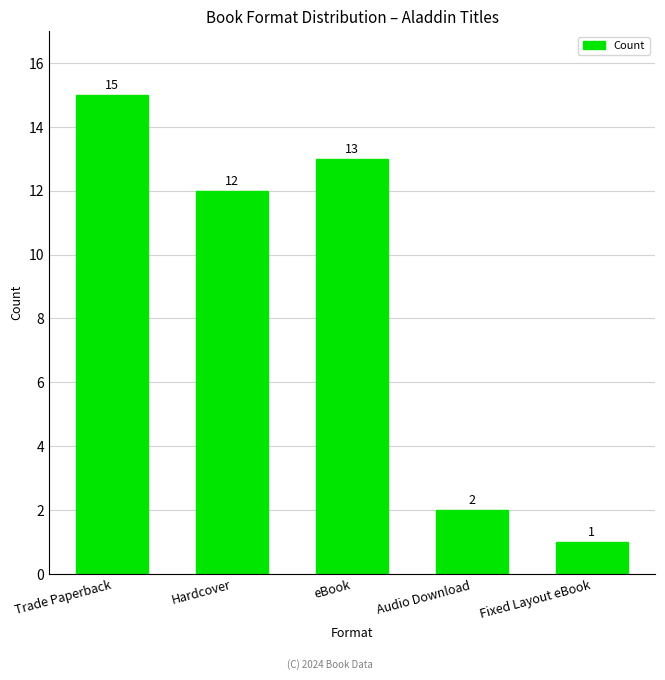

What is the label of the 3rd bar from the right?

eBook